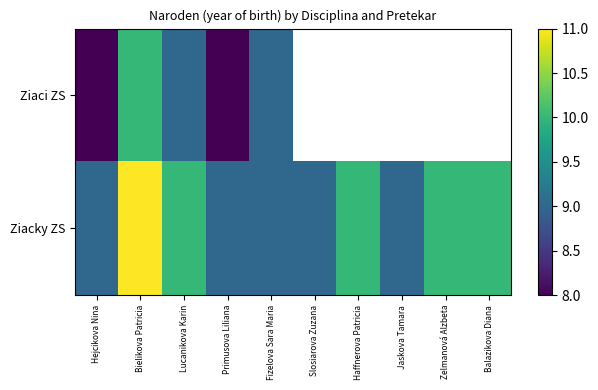

At which label is Ziaci ZS closest to 9?

Lucanikova Karin